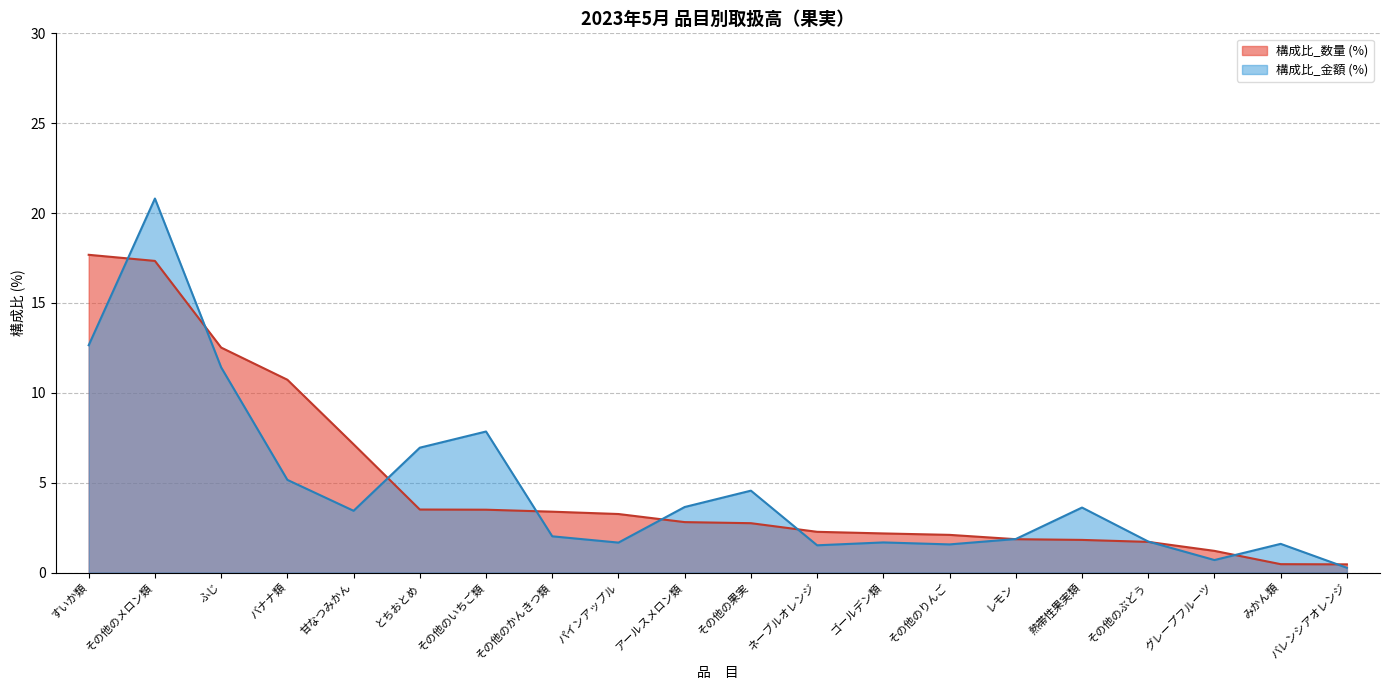

True or false: 金額 (円) and 数量 (kg) cross at least once.

True